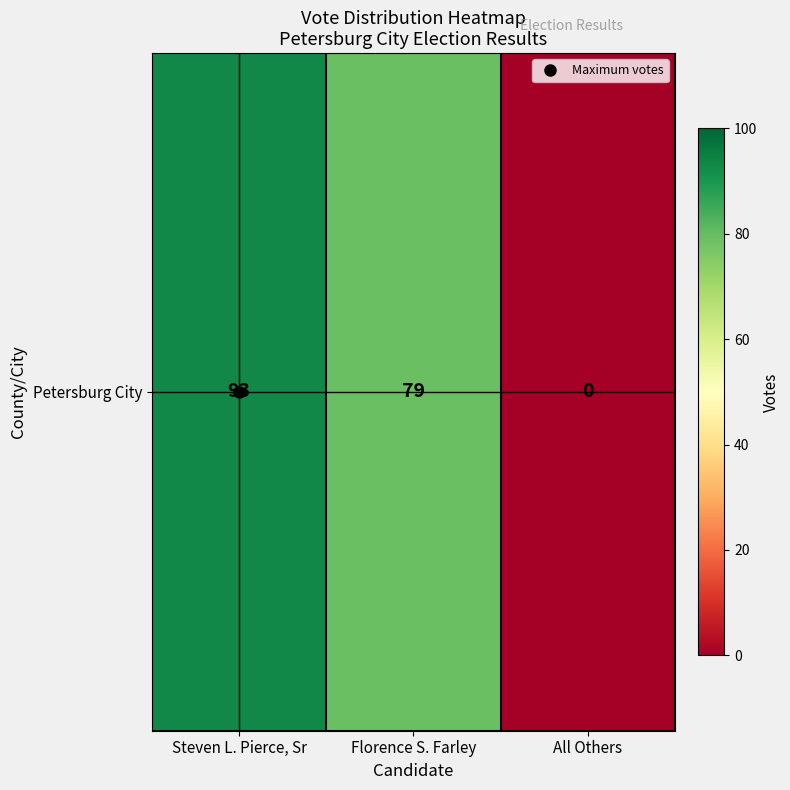

Is it true that the value at Steven L. Pierce, Sr is 165?

False